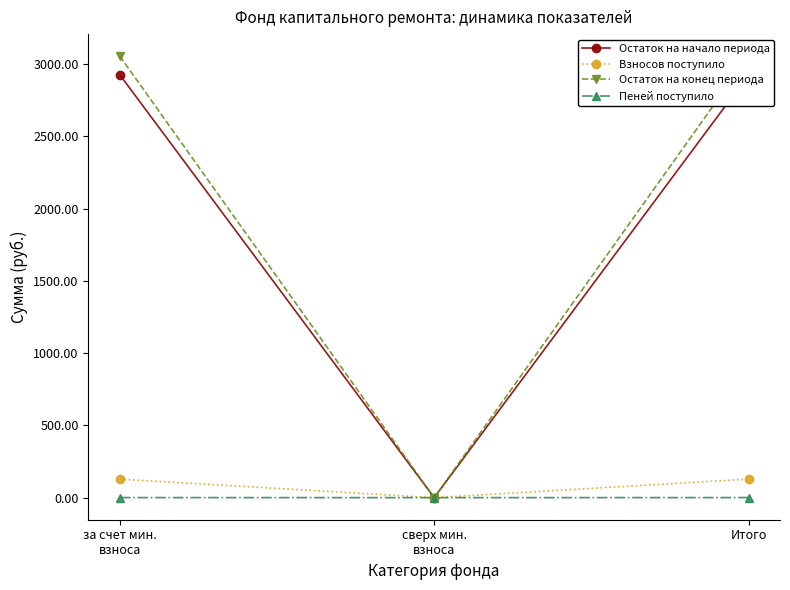

Is it true that Остаток на конец периода equals 0.0 at сверх мин.
взноса?

True